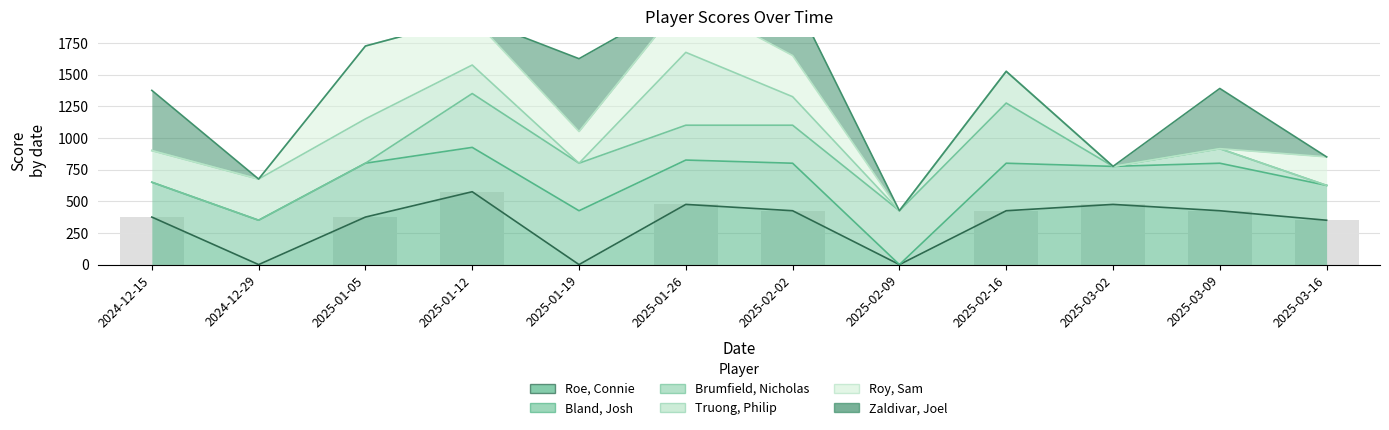

At which category is the sum across all series the highest?

2025-01-12